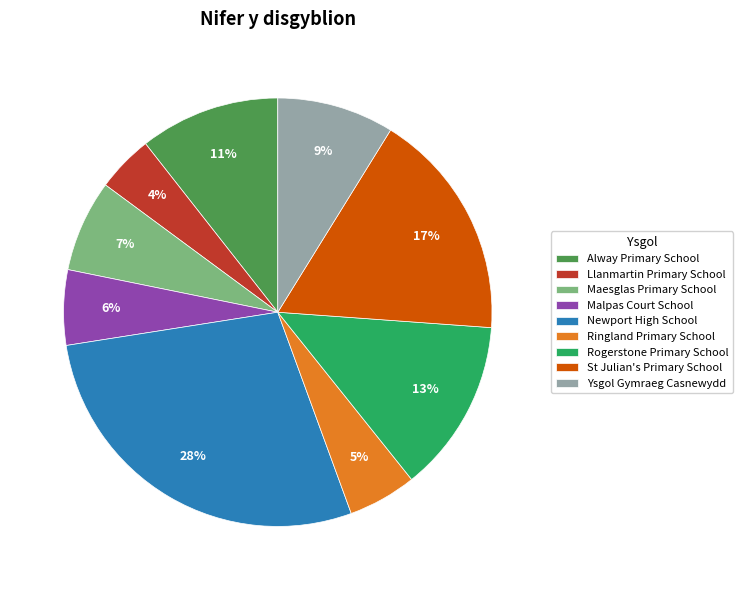

Which slice is the largest?

Newport High School